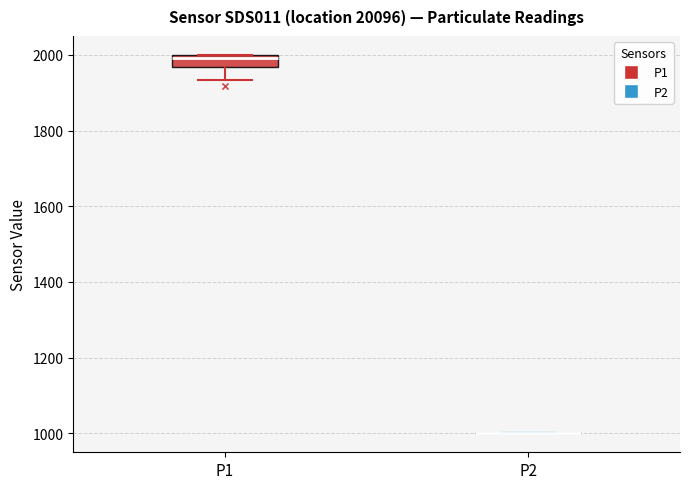

Reading left to right, transcribe this box plot: for each box, give where its median line is, the range the box spans, and where its two whiskers end, as read against the y-axis. The values are not printed on the chart, so give them approximately, as read against the axis.

P1: median 2000 (just below the box's upper edge), box 1960 to 2000, whiskers 1940 to 2000
P2: box collapsed to a line at 1000, whiskers 1000 to 1000